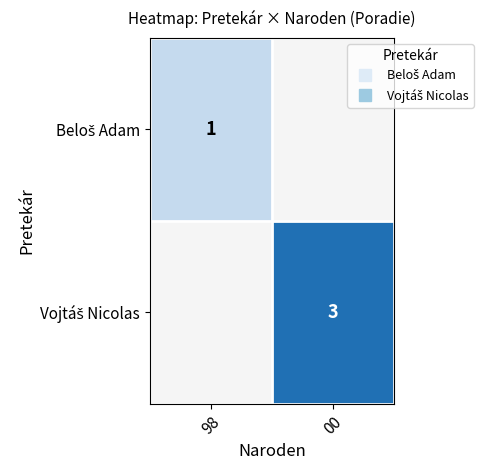

How many series are shown in this chart?

2